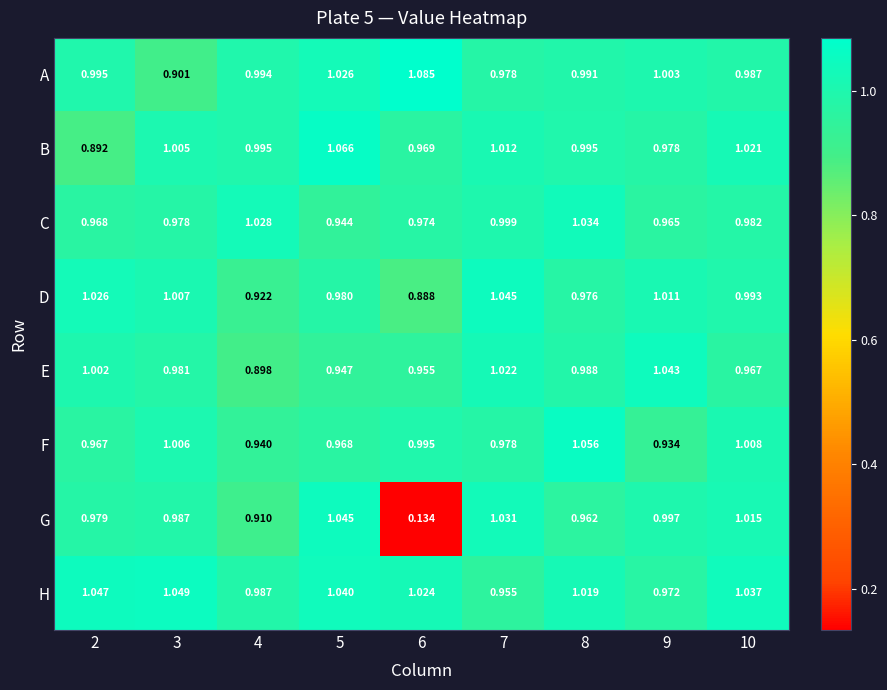

Rank the series at 6 from highest to lowest value.

A, H, F, C, B, E, D, G